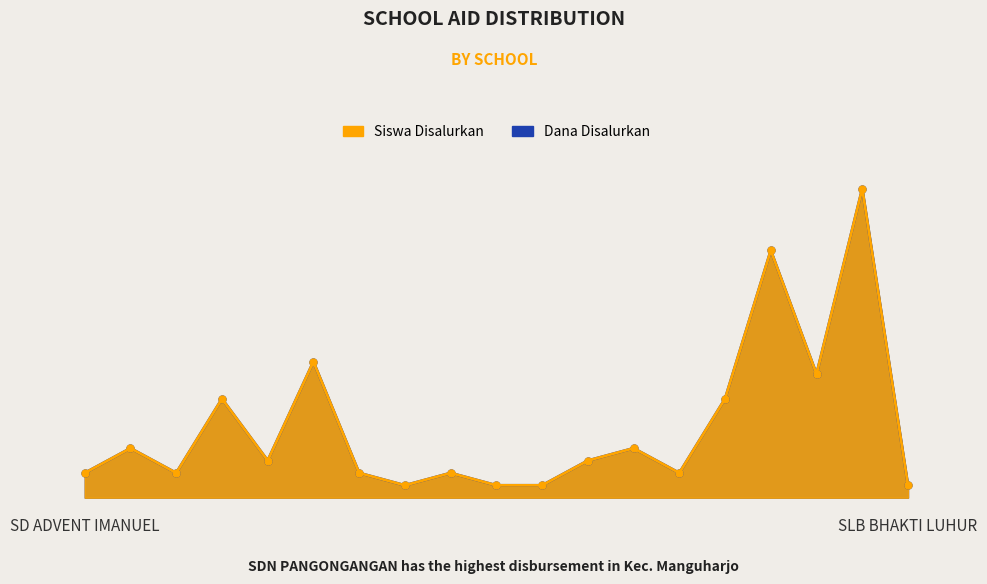

True or false: Dana Disalurkan and Siswa Disalurkan cross at least once.

False